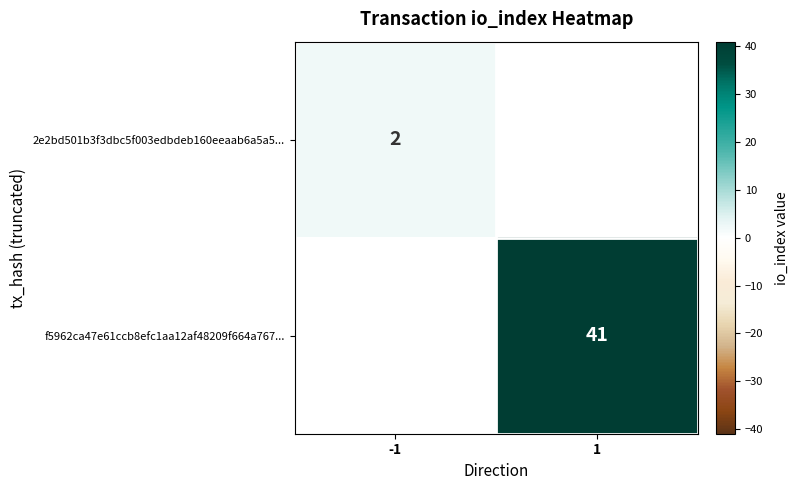

The value of f5962ca47e61ccb8efc1aa12af48209f664a767... at 1 is 41. True or false?

True